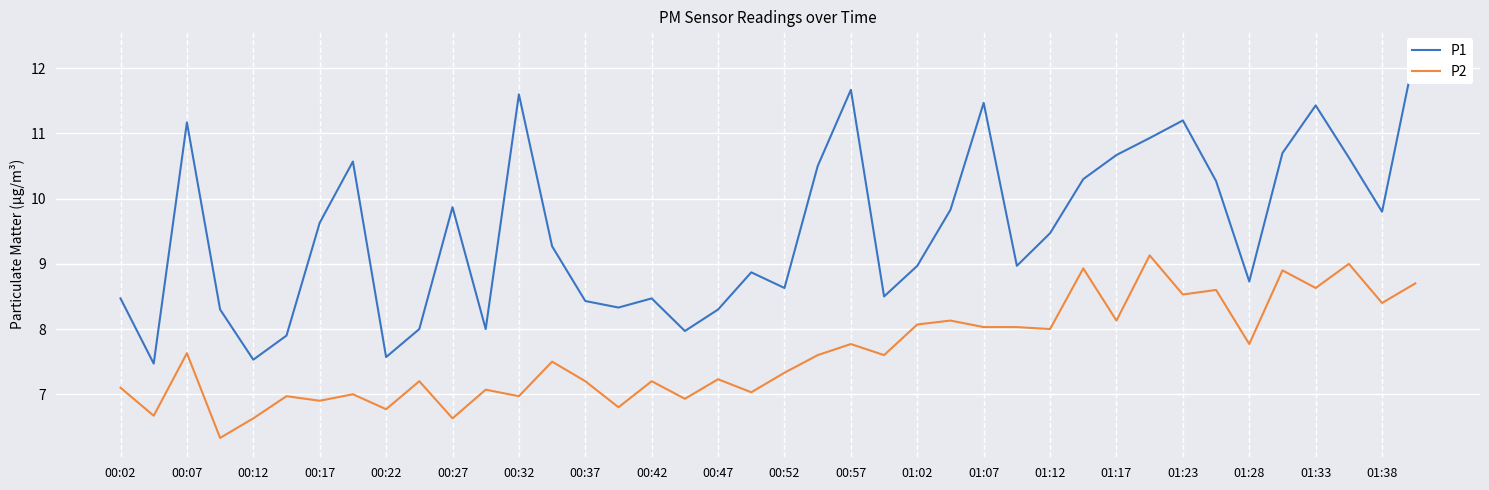

Which series has the widest spread of values?

P1